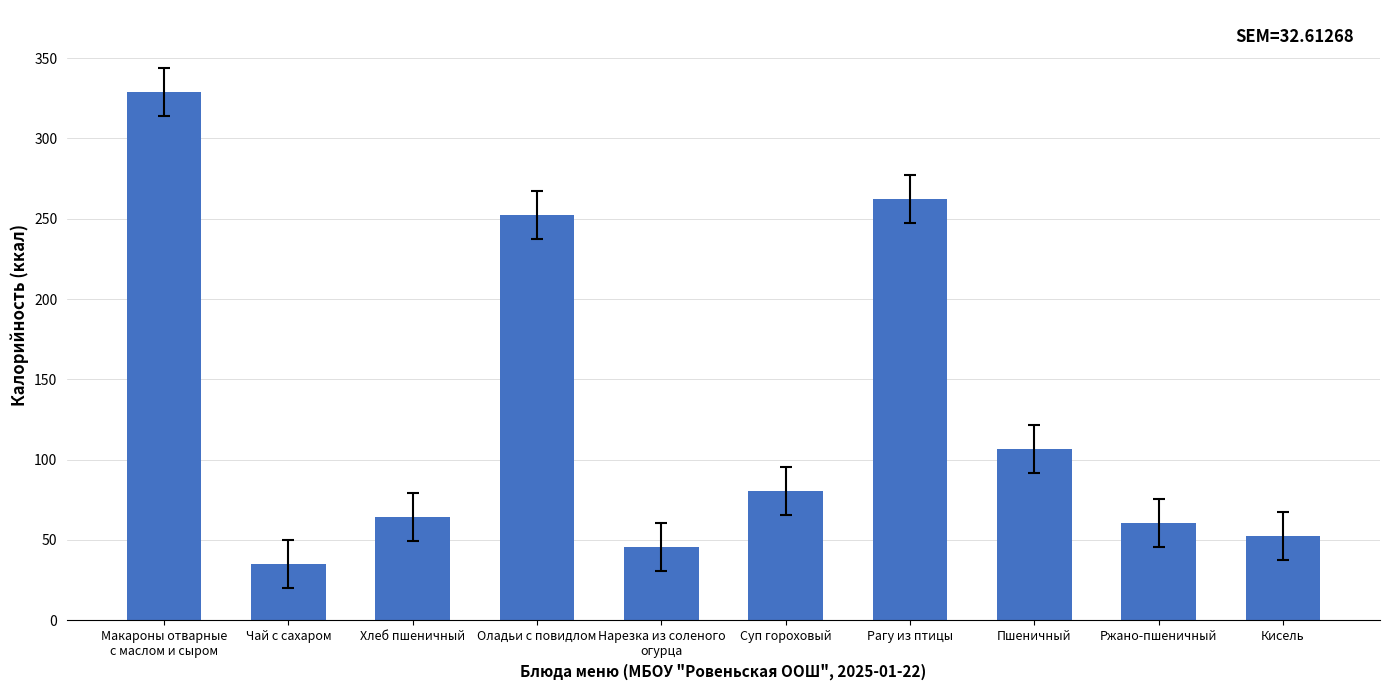

Read the value at Кисель.

52.6